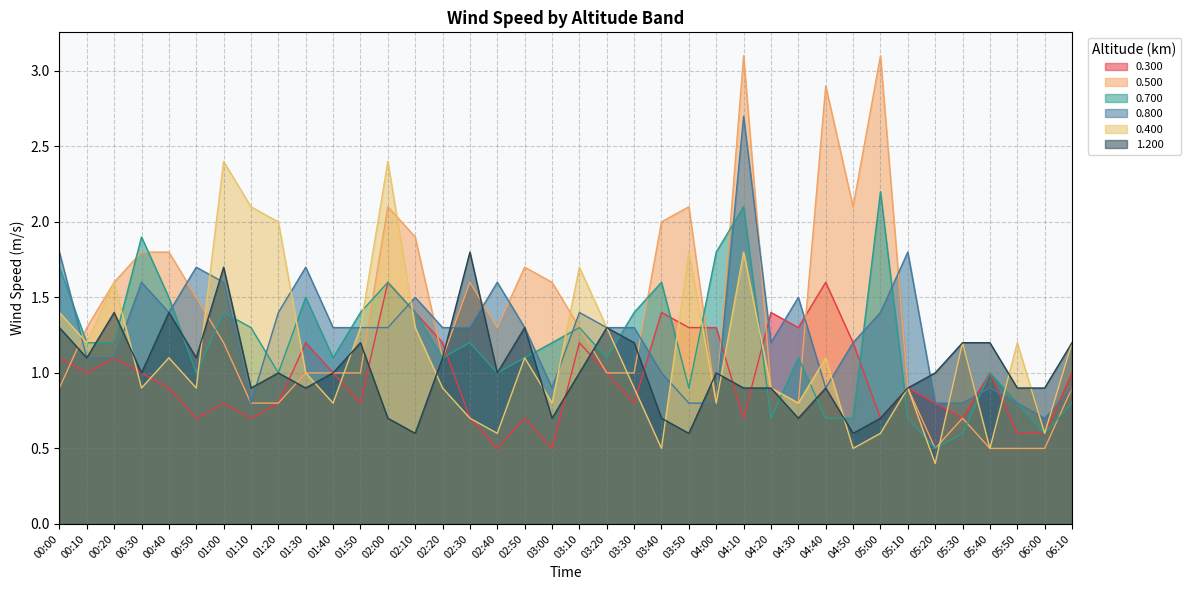

What is the average value of the 0.500 series?

1.4